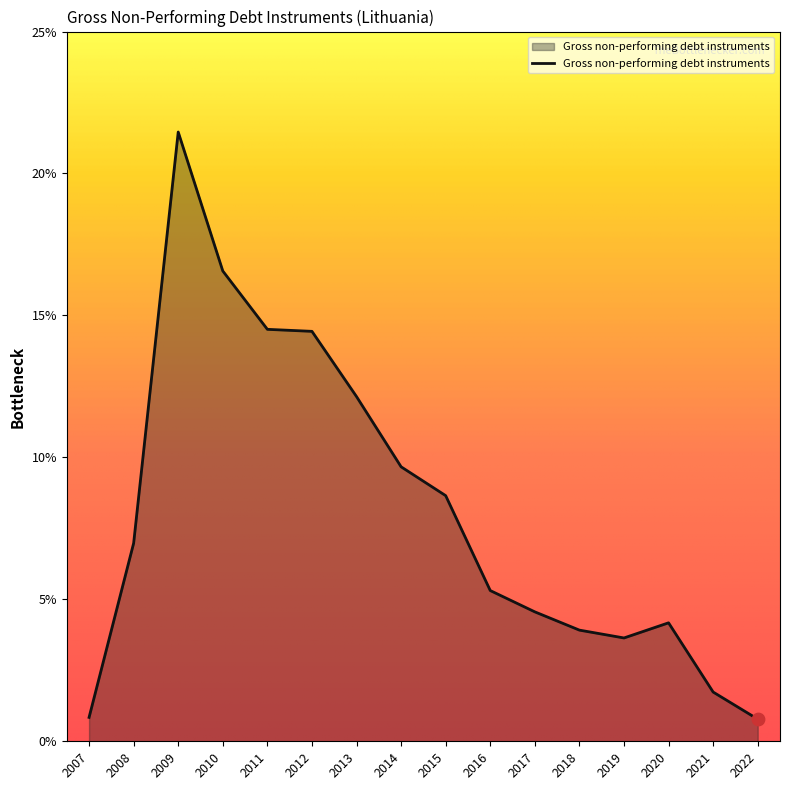

What is the change in value from 2011 to 2021?

-12.8